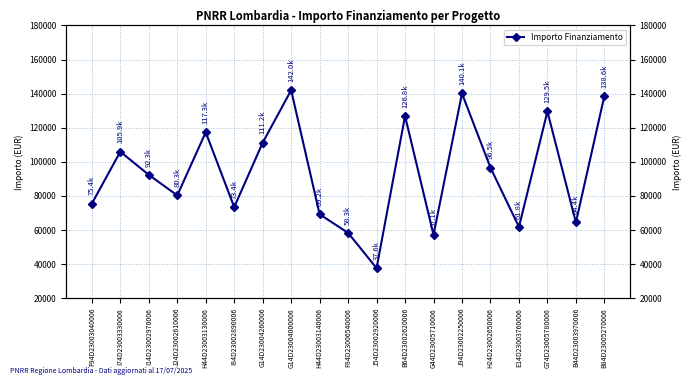

Reading left to right, list all the values displayed in this chart.

F94D23003040006=75442.6	I74D23003330006=105915.0	I14D23002970006=92341.9	J24D23002610006=80270.1	H44D23003130006=117311.1	I84D23002890006=73375.7	G14D23004260006=111198.7	G14D23004000006=142004.3	H44D23003140006=69180.1	F84D23006540006=58273.5	J54D23002920006=37577.6	B64D23002620006=126823.9	G44D23005710006=57143.9	J94D23002250006=140087.5	H24D23002650006=96549.4	E14D23003760006=61764.7	G74D23005780006=129534.1	B44D23003970006=64396.7	B84D23005270006=138626.5